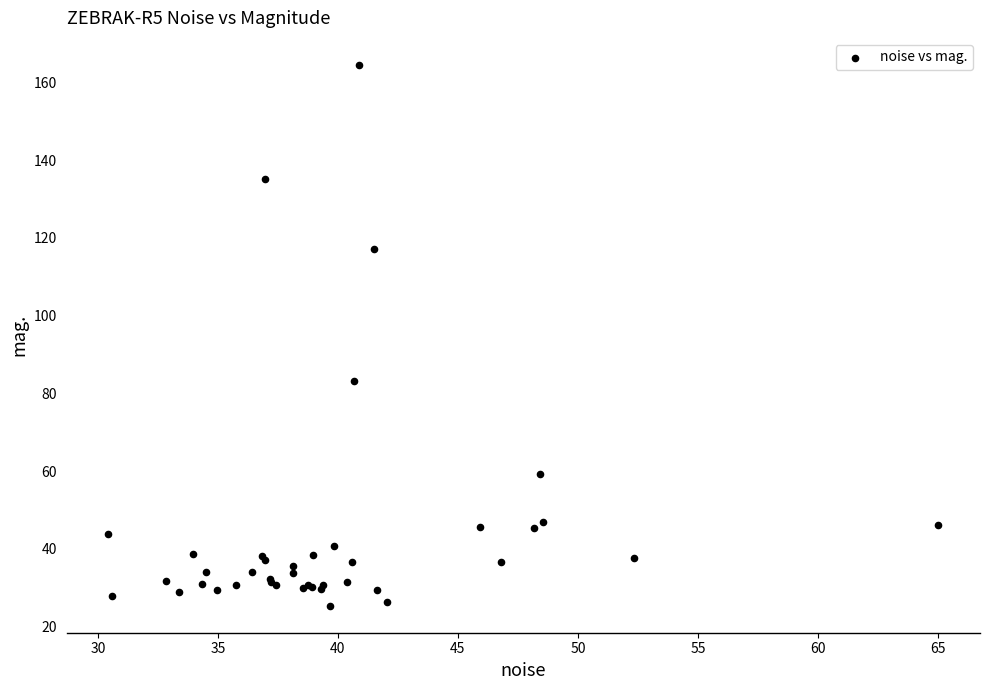

What Y value in the scatter plot is closest to 94?

83.1